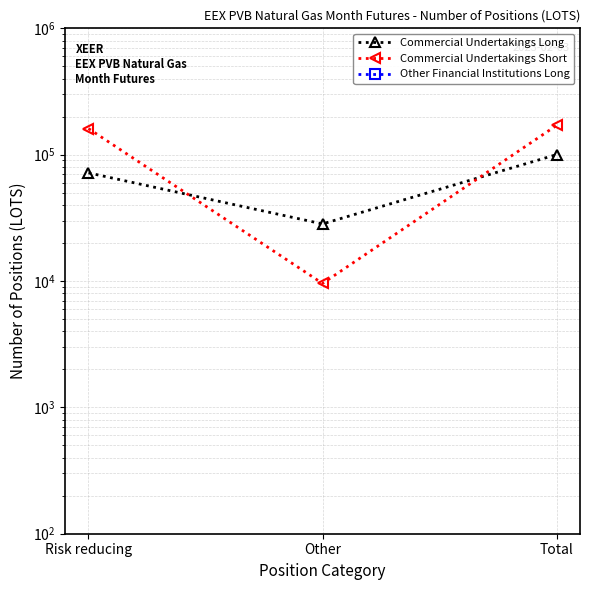

List the series in order of their peak value, lowest first.

Commercial Undertakings Long, Commercial Undertakings Short, Other Financial Institutions Long